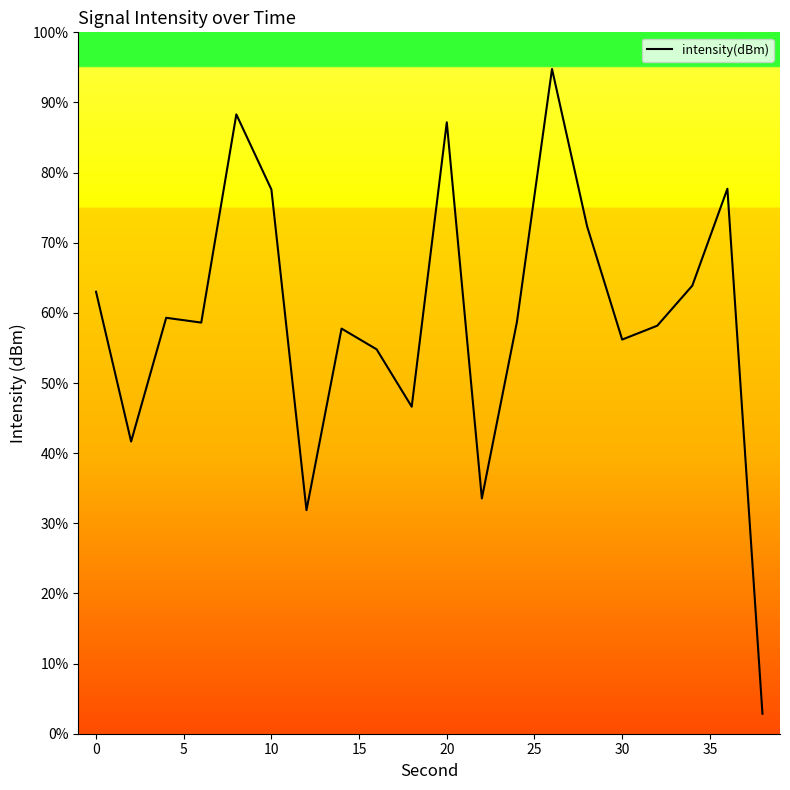

What is the difference between the maximum and minimum values?

91.9